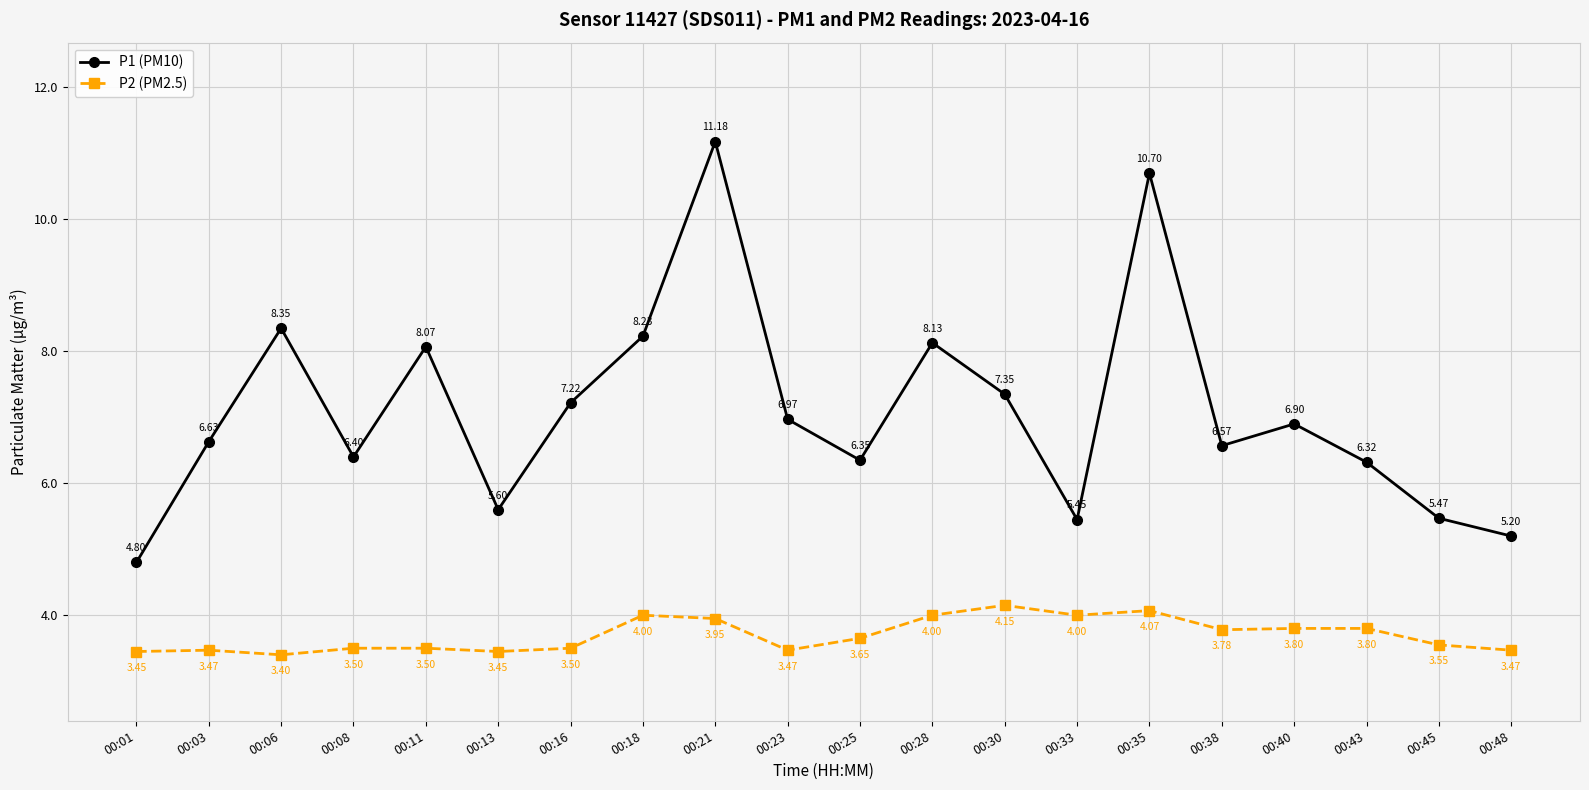

True or false: P2 (PM2.5) has more than 0 interior local peaks.

True